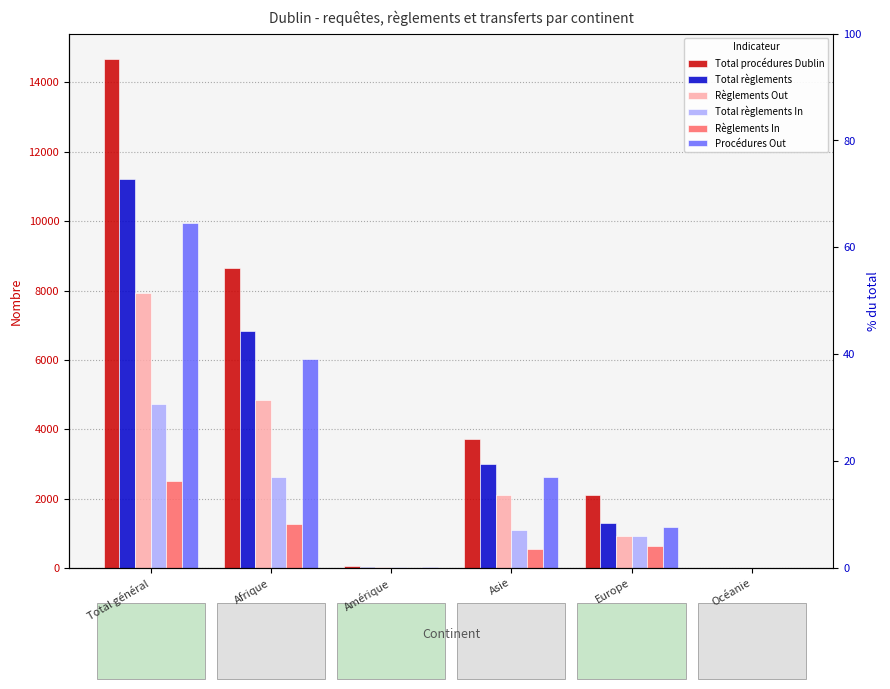

Which category has the lowest value across all series?

Océanie